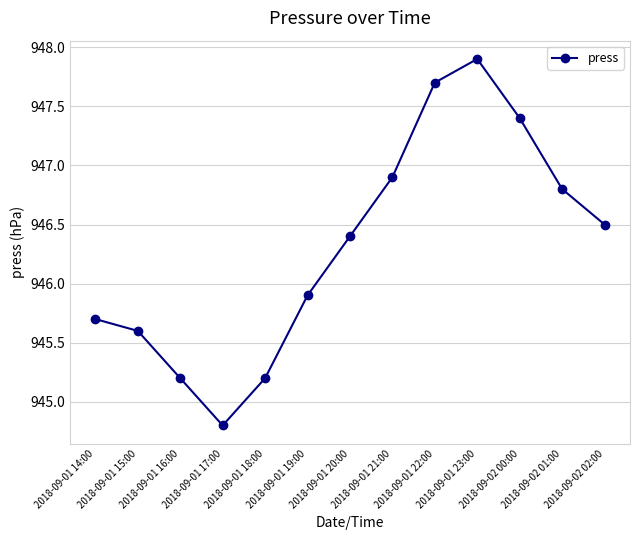

True or false: the data has more than 2 interior local peaks.

False